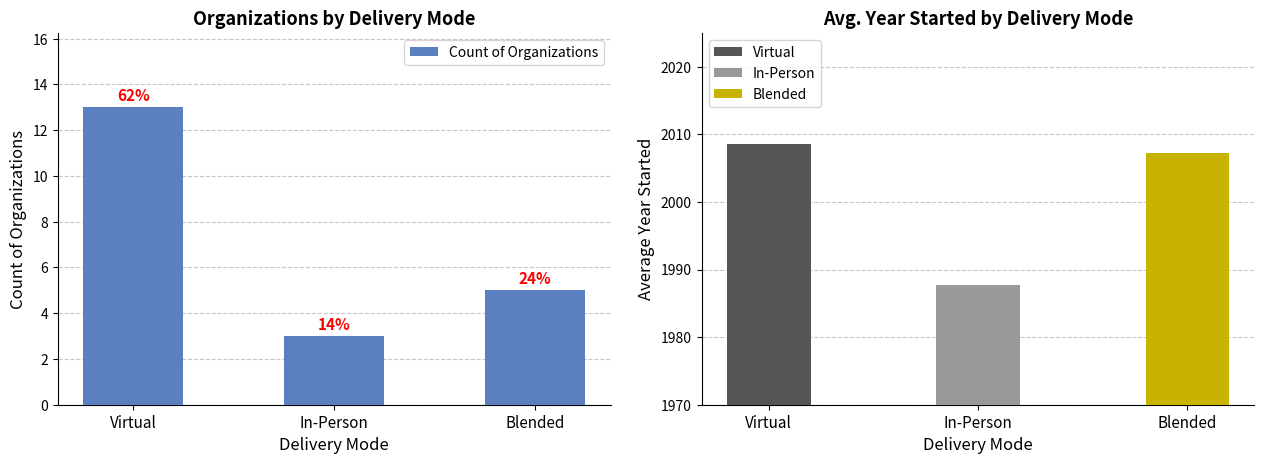

The value at In-Person is 4. True or false?

False